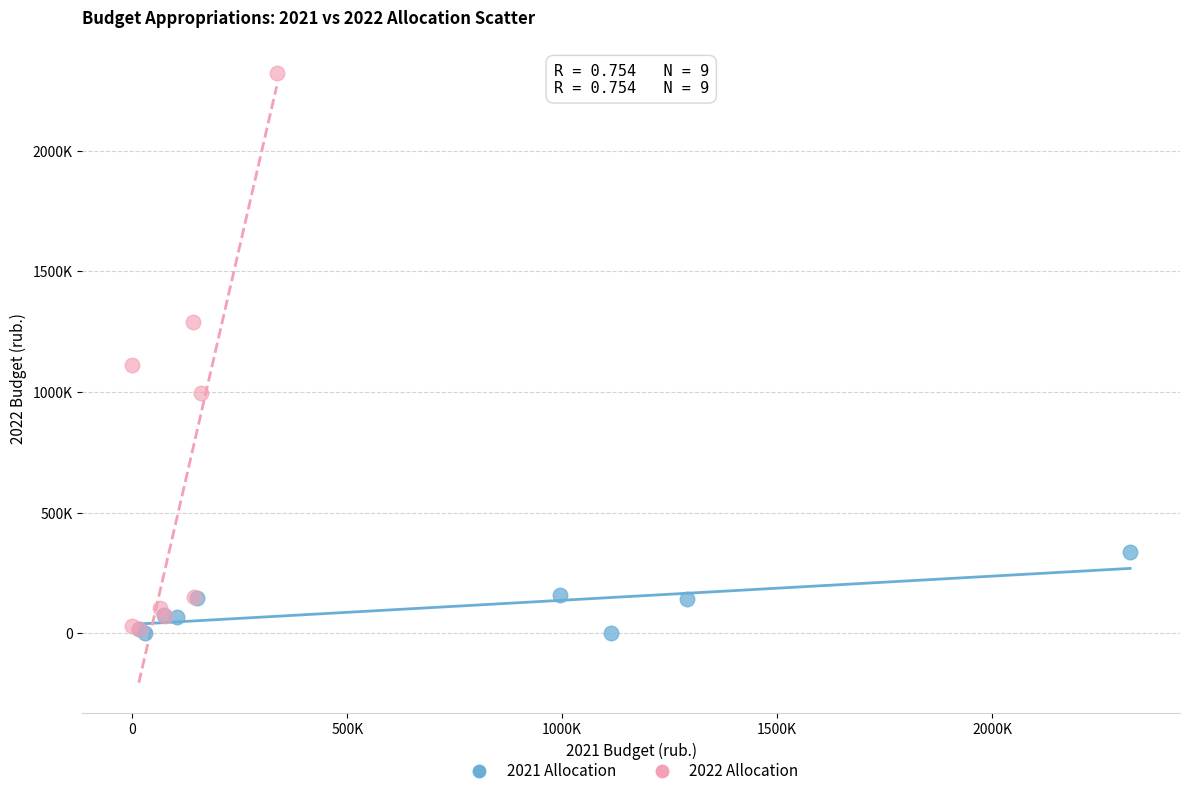

Which series has the largest Y range (max minus min)?

2022 Allocation